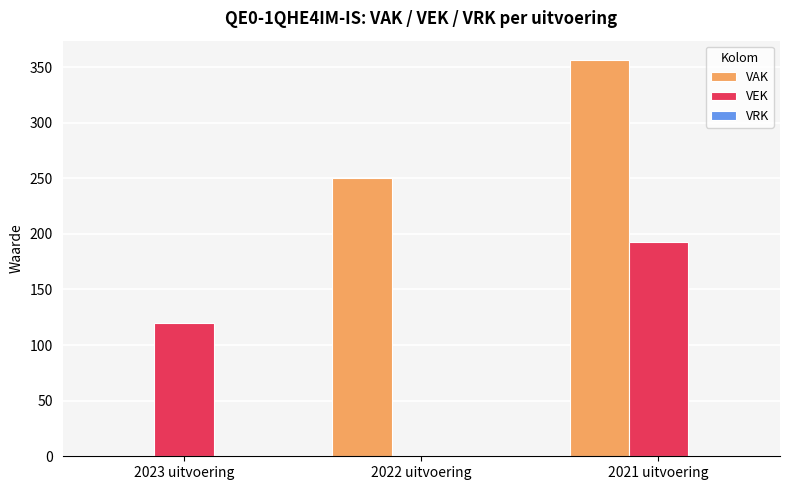

What is the total value across all series at 2023 uitvoering?

120